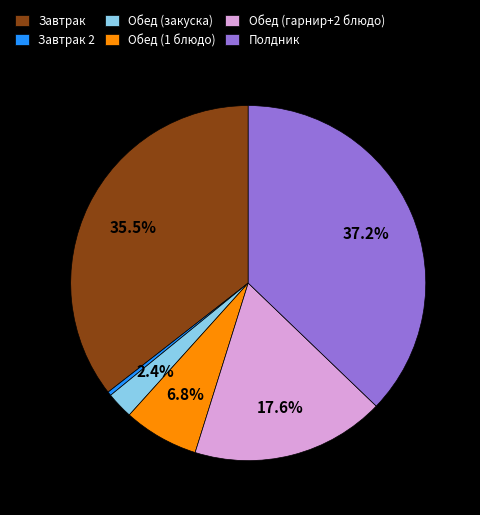

How many segments does this pie chart have?

6